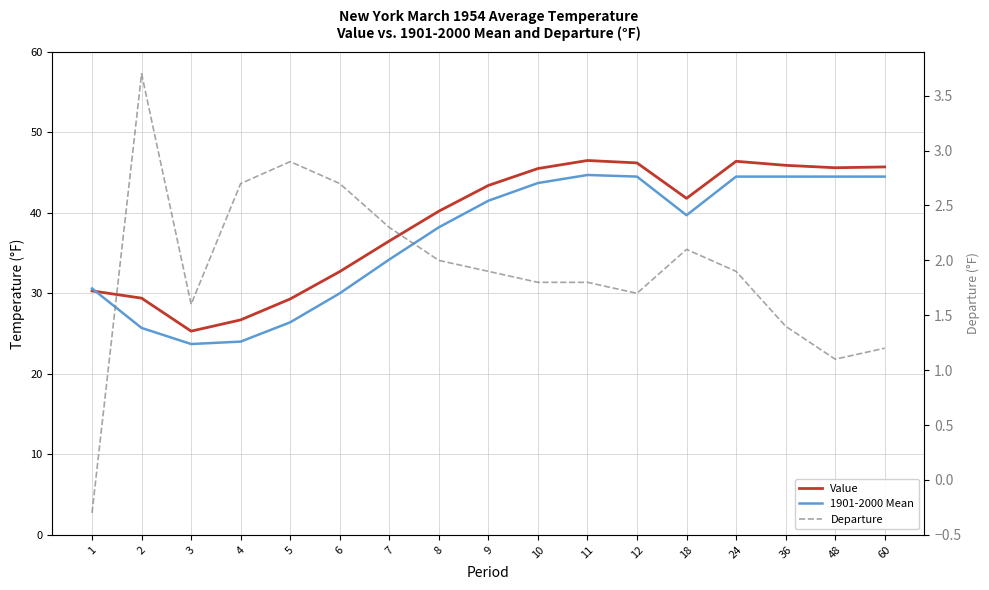

How many lines are shown in the chart?

3